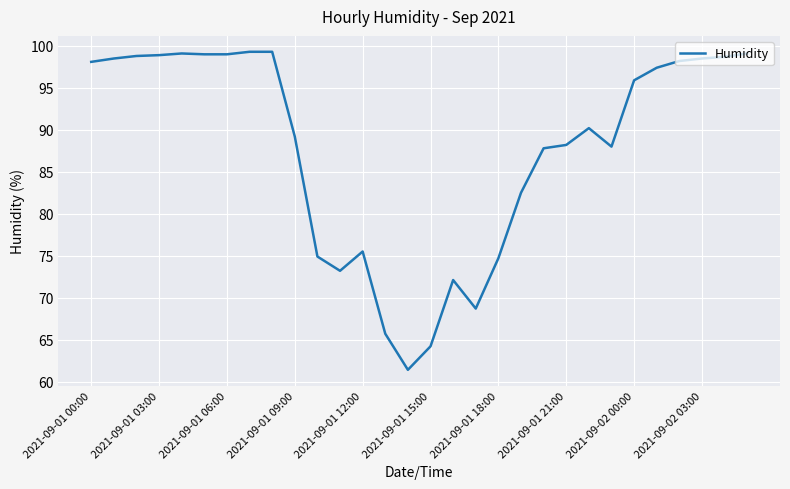

What is the smallest value displayed?

61.4